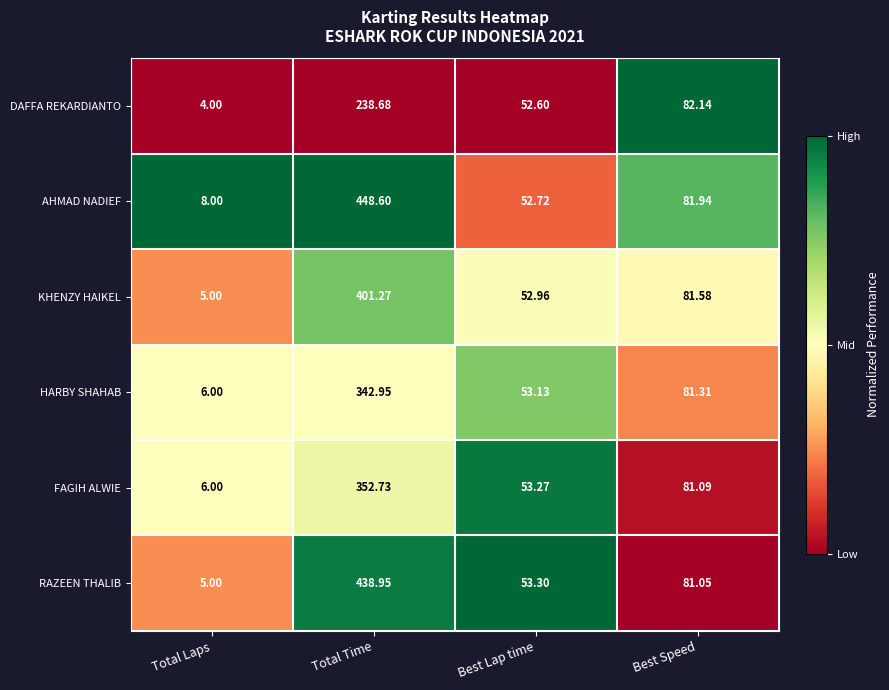

Where is RAZEEN THALIB nearest to the value 221?

Best Speed